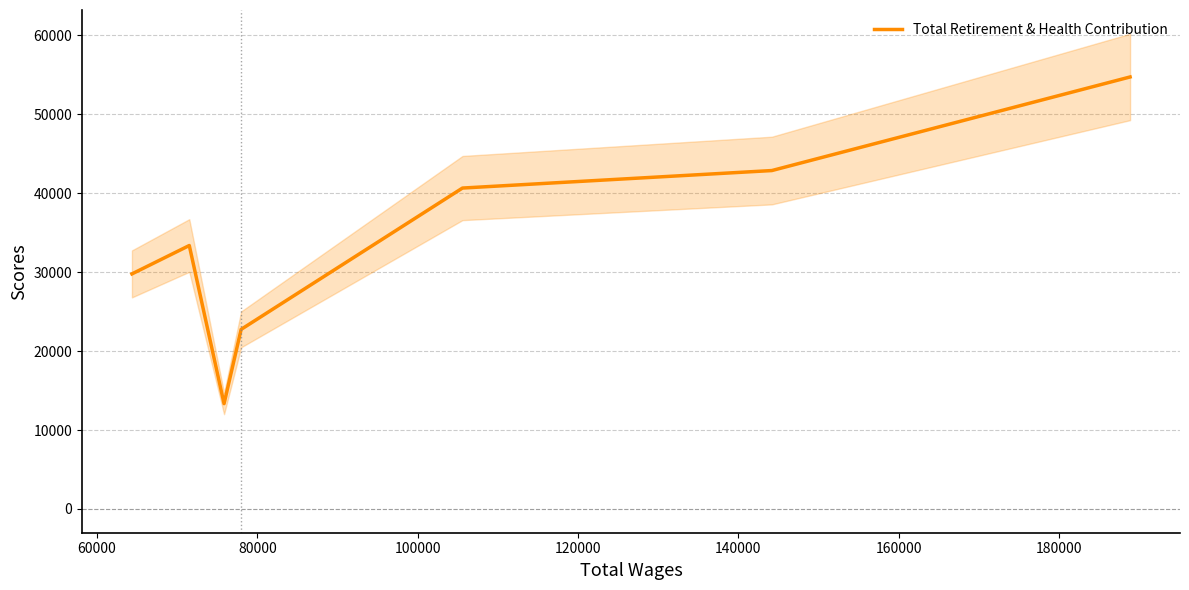

How many interior local valleys (lower than both neighbors) does the data have?

1